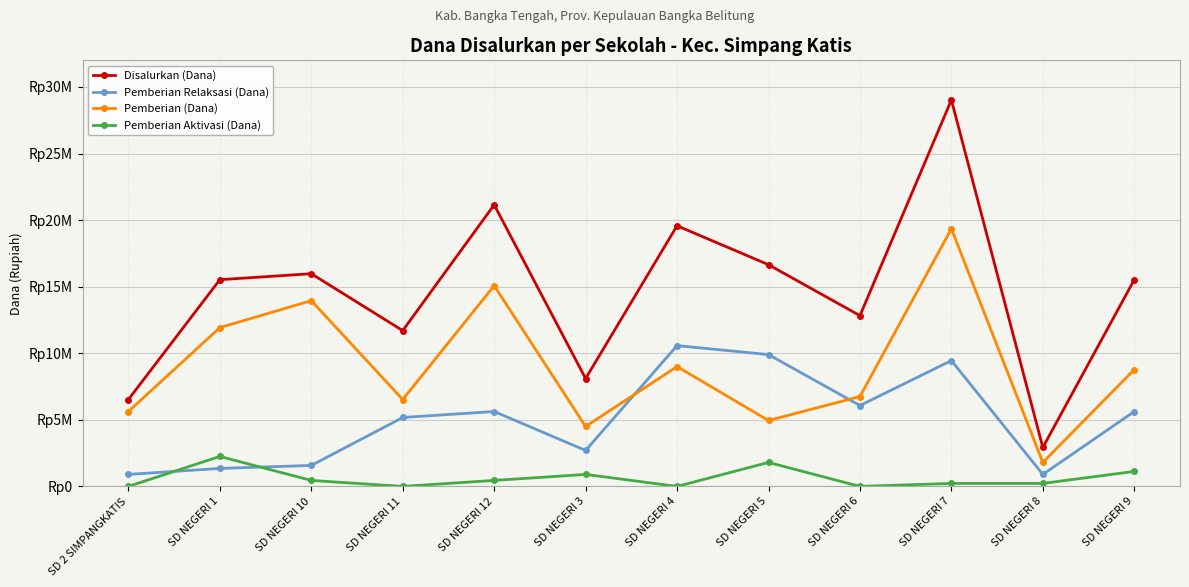

At which label does Pemberian (Dana) reach its peak?

SD NEGERI 7